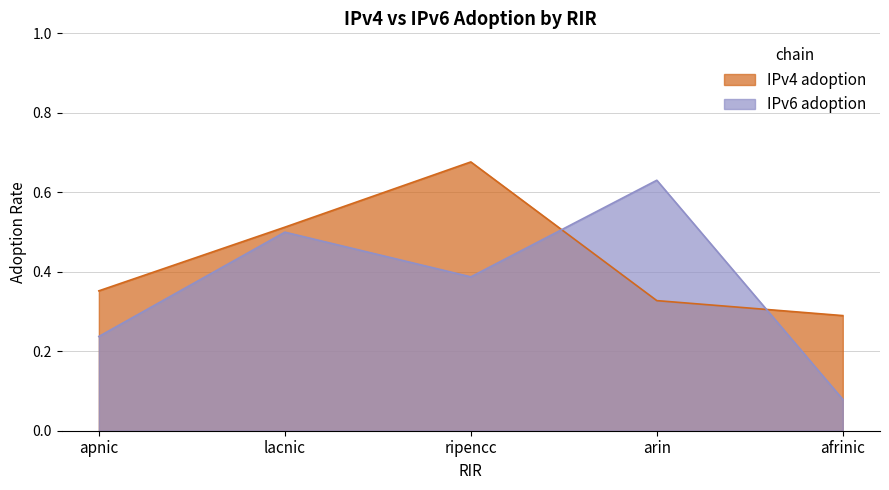

What is the total value across all series at arin?

1.0